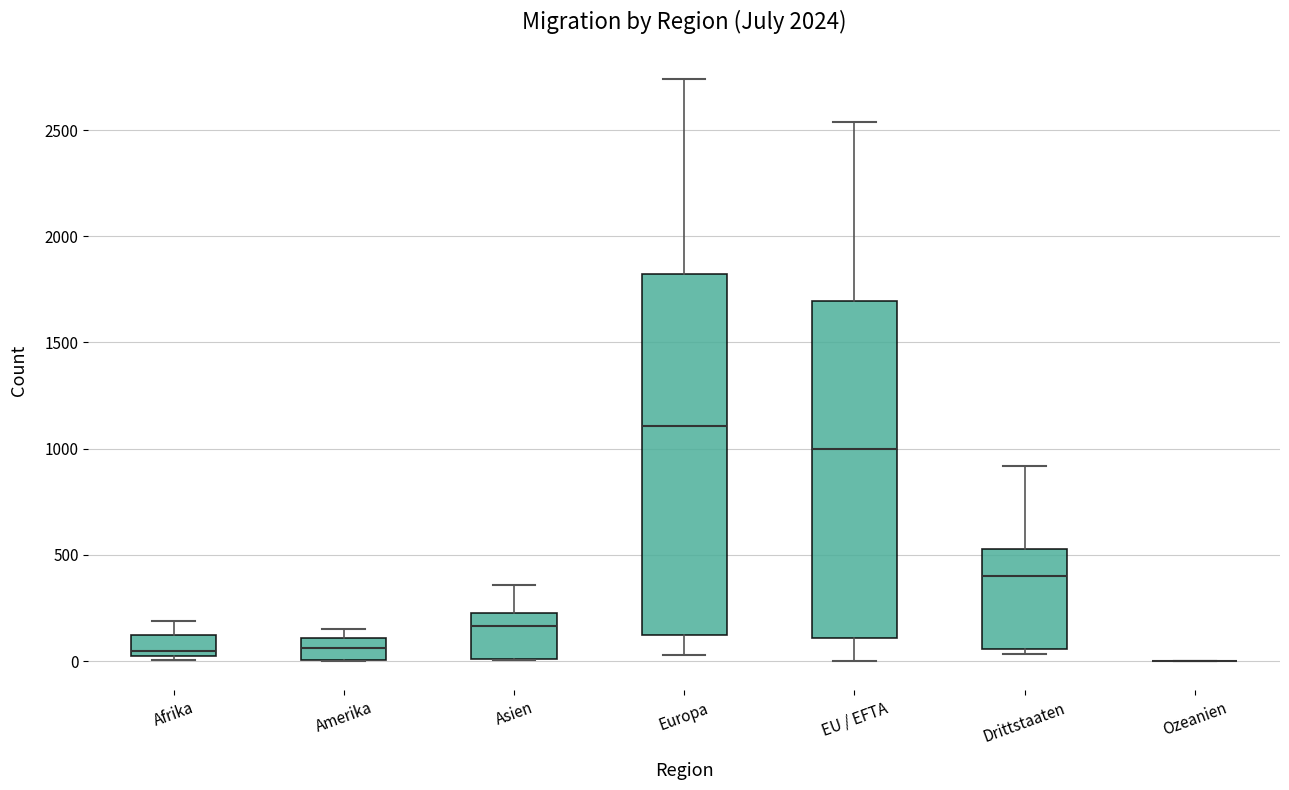

Which box is the tallest, from its lower edge to its upper edge?

Europa